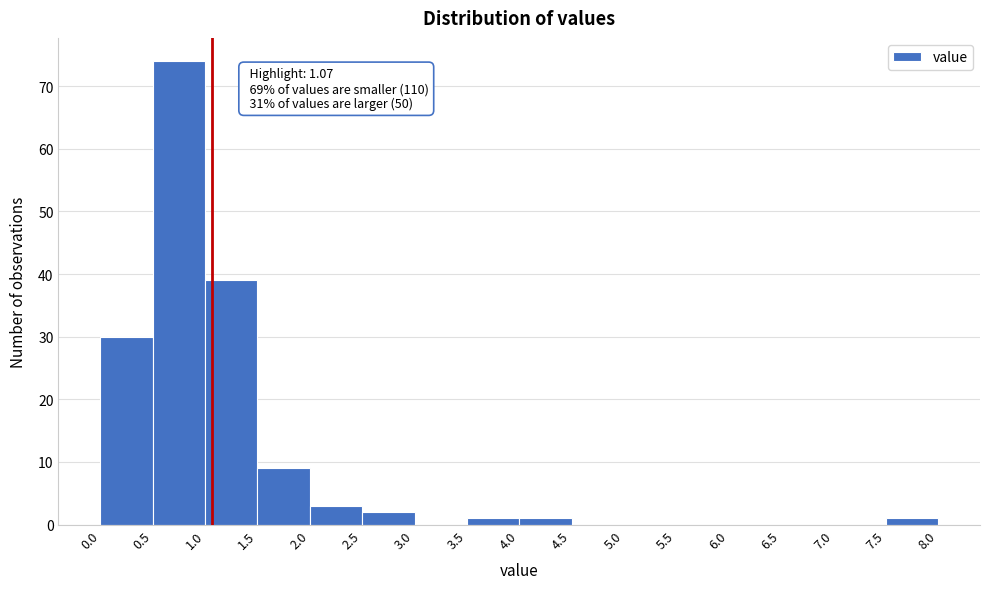

Which range on the x-axis has the tallest bar?

0.5 to 1.0